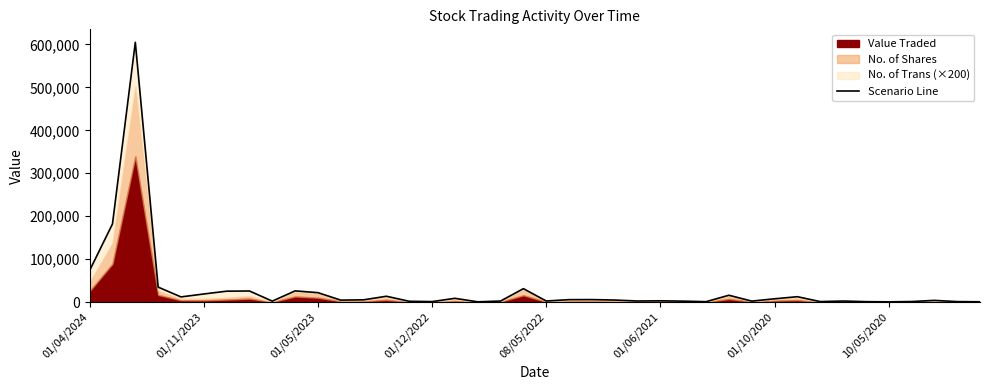

What is the value of the 17th point from the left?

8810